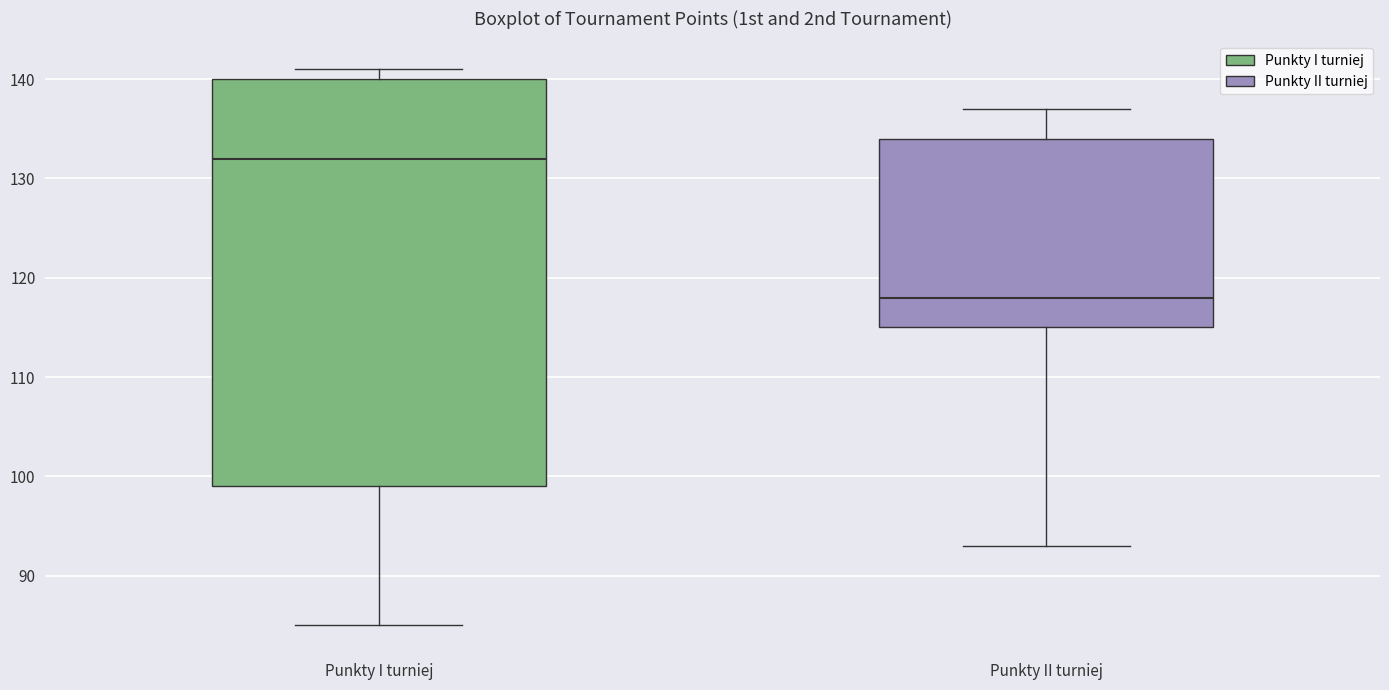

Which box has the highest median line?

Punkty I turniej